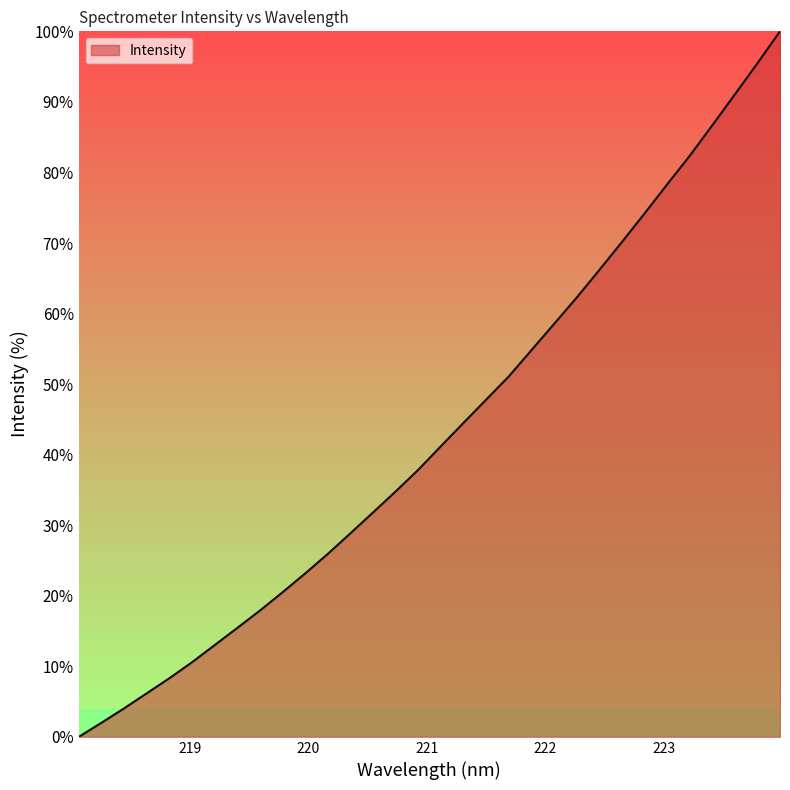

What is the maximum value shown in the chart?

100.0